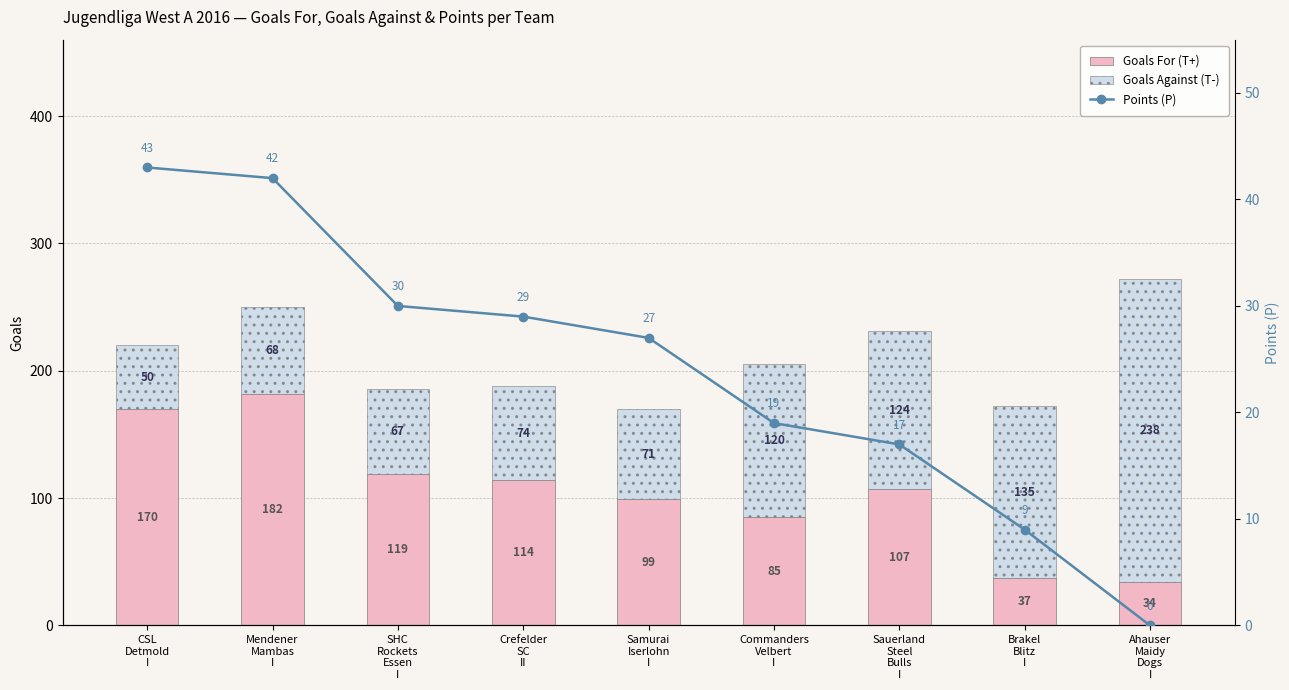

Is it true that Goals Against (T-) equals 135 at Brakel
Blitz
I?

True